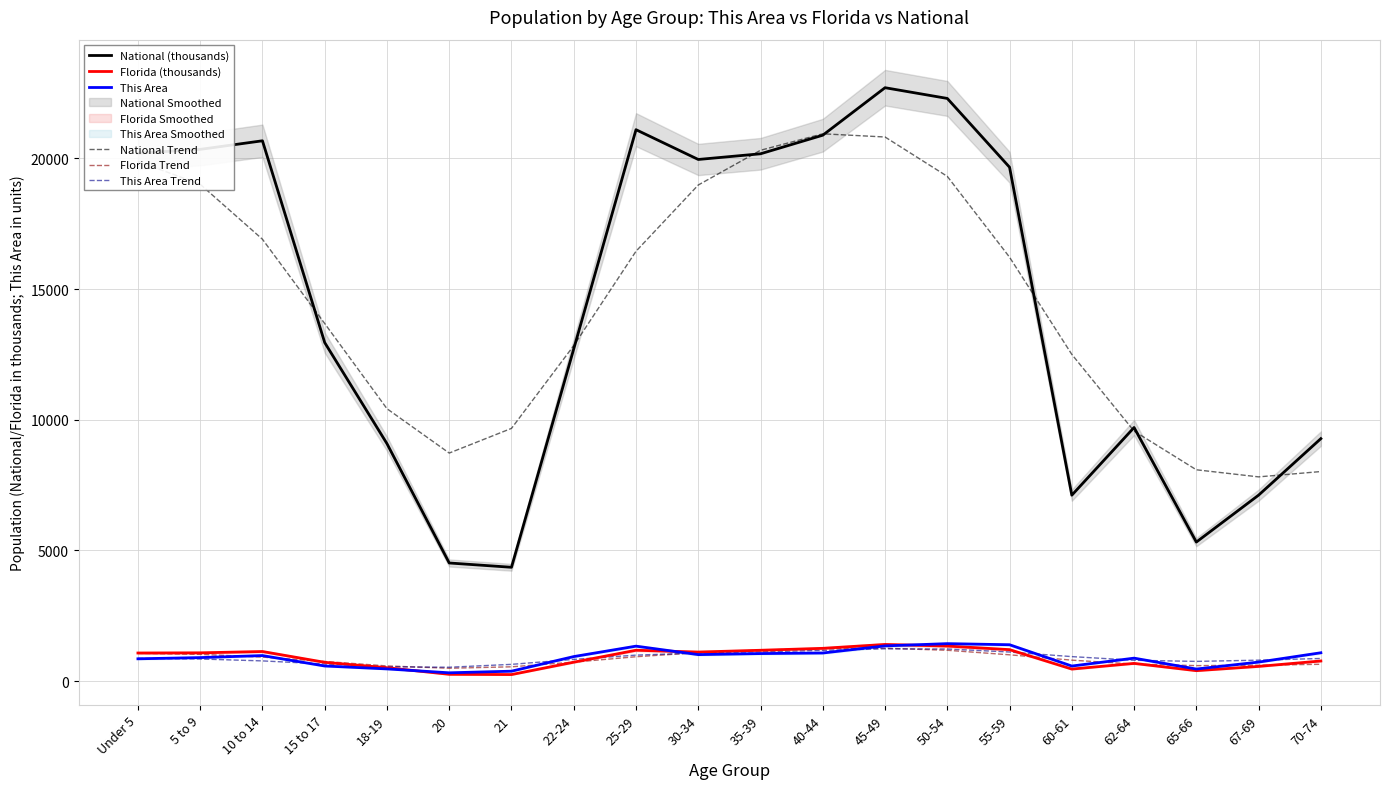

True or false: Florida Trend and National Trend intersect in this chart.

False